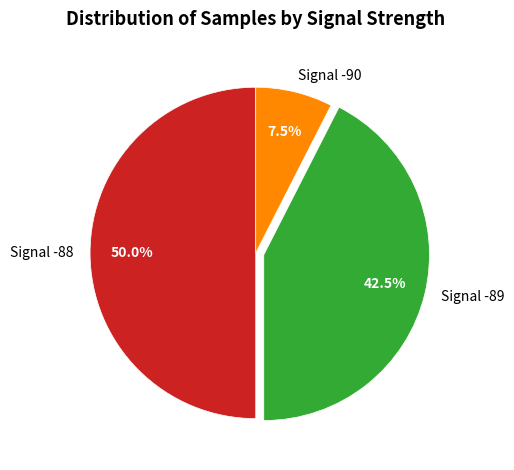

Which category accounts for the majority?

Signal -88